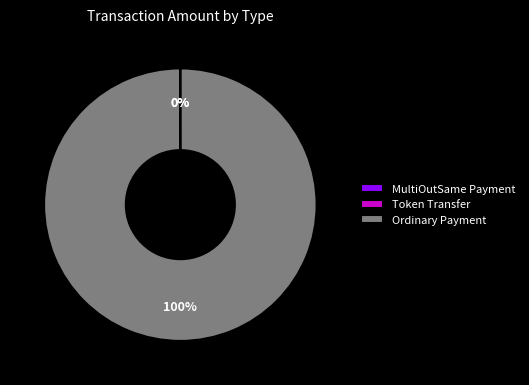

Which category accounts for the majority?

Ordinary Payment